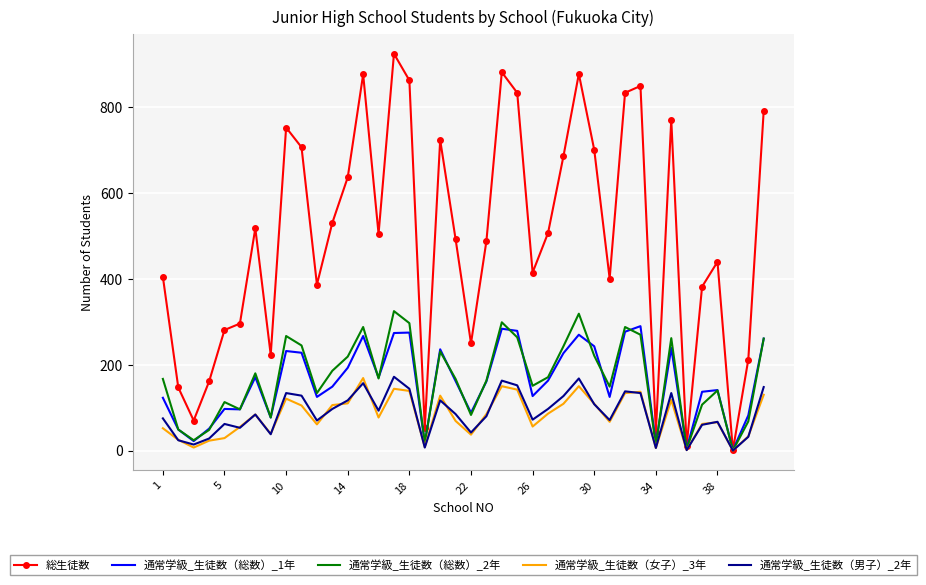

What is the maximum value shown in the chart?

925